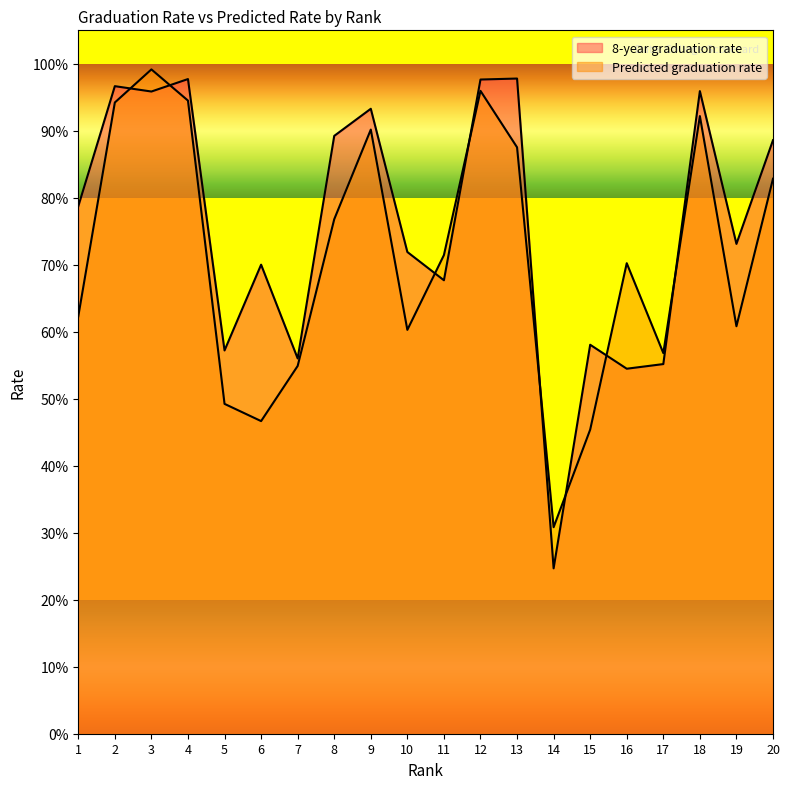

Which has a higher value, 16 or 9?

9